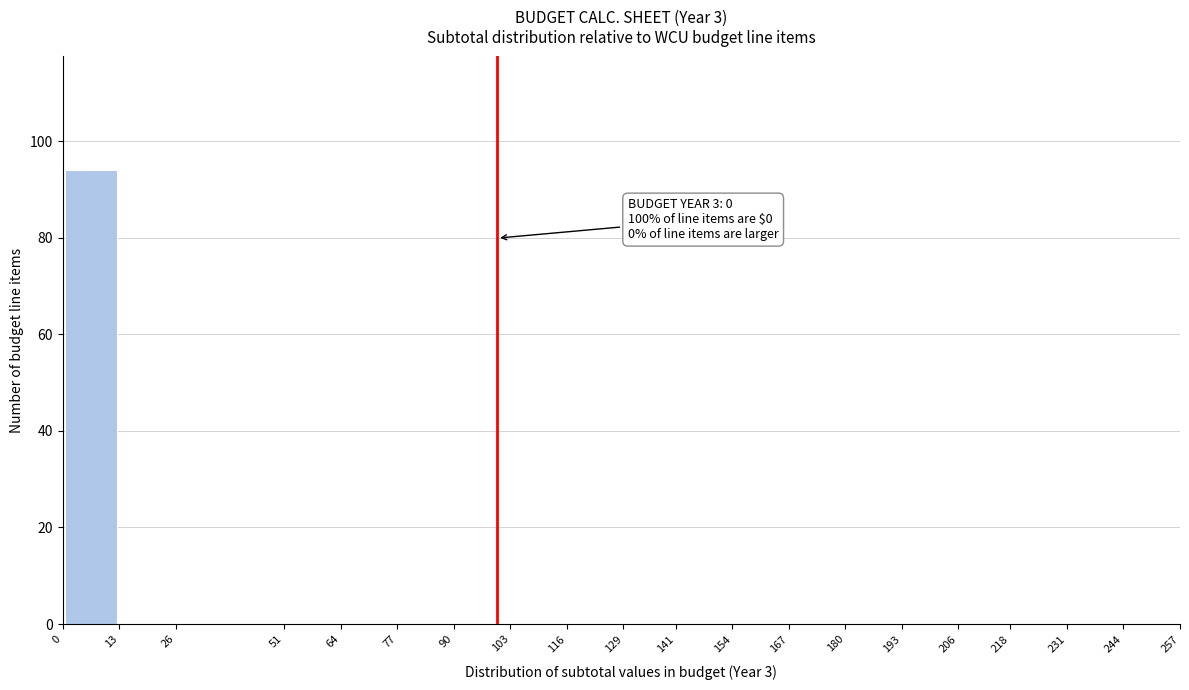

Which range on the x-axis has the tallest bar?

0 to 13